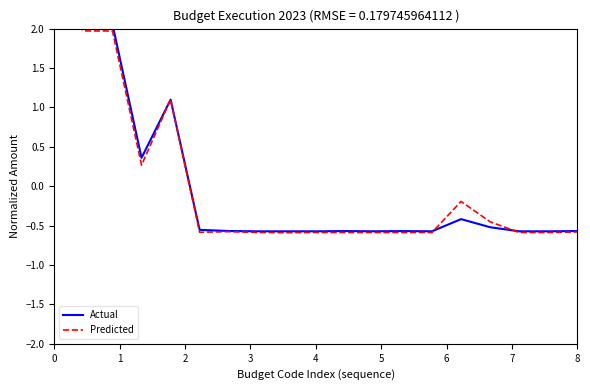

Rank the series at 17 from lowest to highest value.

Predicted, Actual